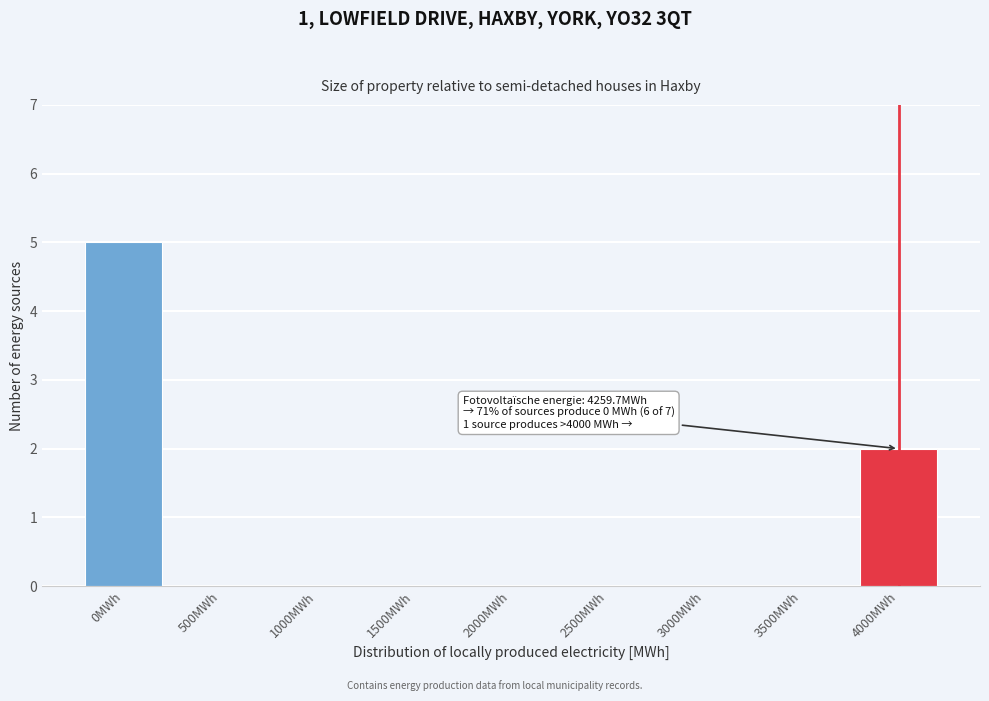

Reading left to right, transcribe all the data shown in this chart.

0MWh=5	500MWh=0	1000MWh=0	1500MWh=0	2000MWh=0	2500MWh=0	3000MWh=0	3500MWh=0	4000MWh=2